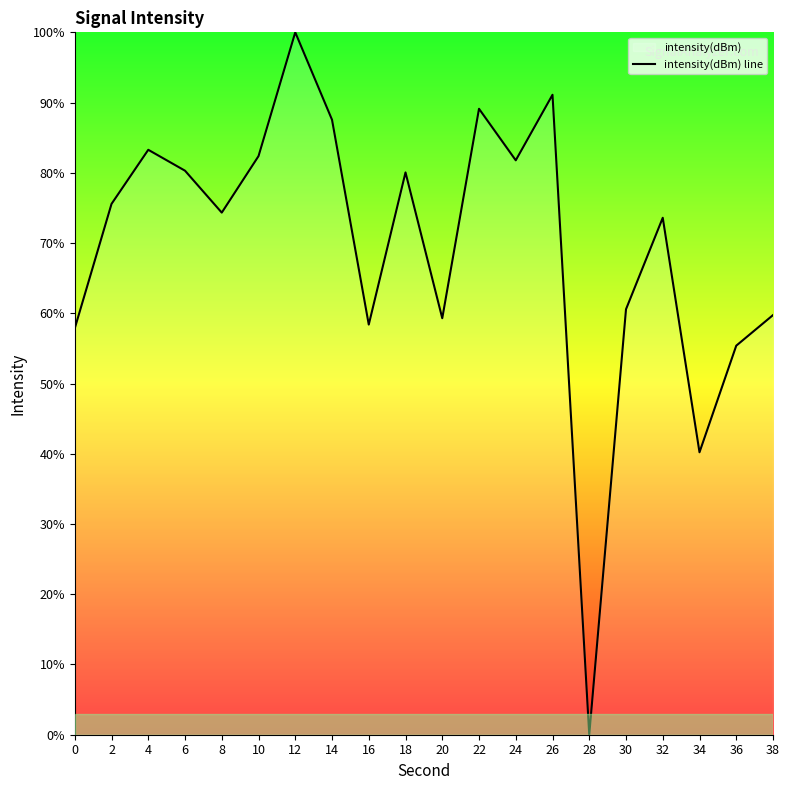

Where is the first local maximum?

4